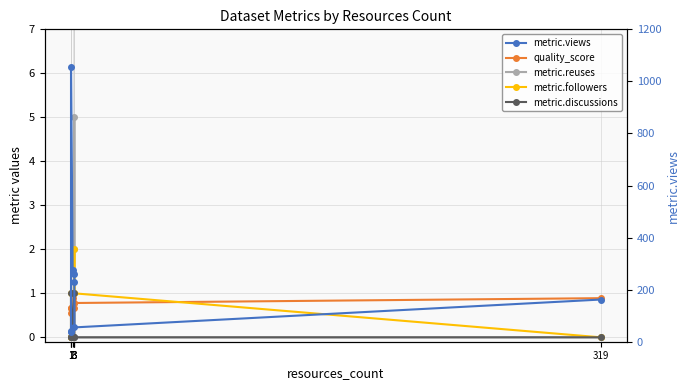

Reading right to left, transcribe all the data shown in this chart.

quality_score: 319=0.9	3=0.8	3=0.8	3=0.7	2=0.9	1=0.7	1=0.6	1=0.7
metric.reuses: 319=0.0	3=0.0	3=5.0	3=2.0	2=0.0	1=0.0	1=0.0	1=0.0
metric.followers: 319=0.0	3=1.0	3=2.0	3=1.0	2=1.0	1=1.0	1=0.0	1=0.0
metric.discussions: 319=0.0	3=0.0	3=0.0	3=1.0	2=0.0	1=1.0	1=0.0	1=0.0
metric.views: 319=162.0	3=55.0	3=228.0	3=262.0	2=274.0	1=1057.0	1=43.0	1=37.0